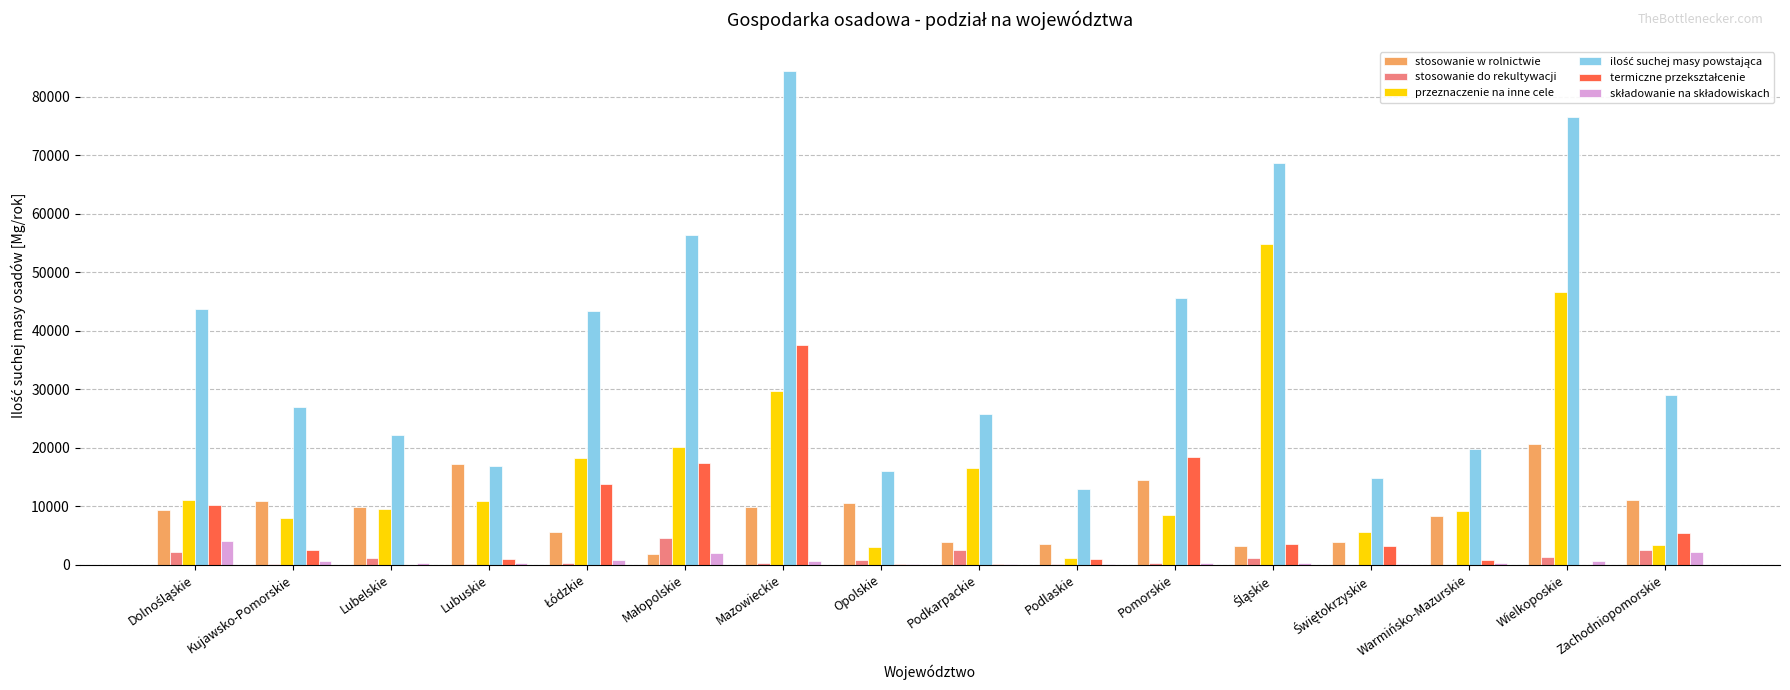

At which label is przeznaczenie na inne cele closest to 27999?

Mazowieckie